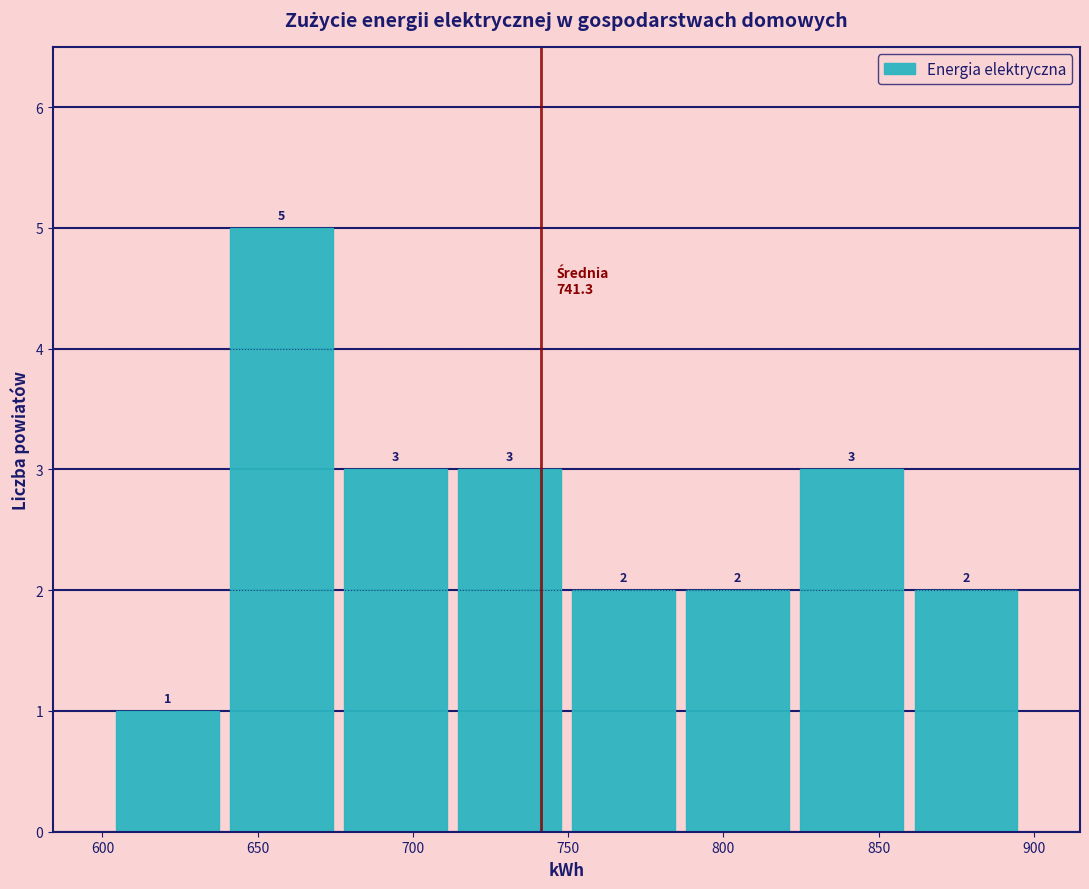

Reading left to right, transcribe this chart: for each bar, give the range it covers on the x-axis and its height. The bar edges are not printed on the chart, so give them approximately, as read against the axis.

605 to 640: 1
640 to 675: 5
675 to 715: 3
715 to 750: 3
750 to 785: 2
785 to 825: 2
825 to 860: 3
860 to 895: 2